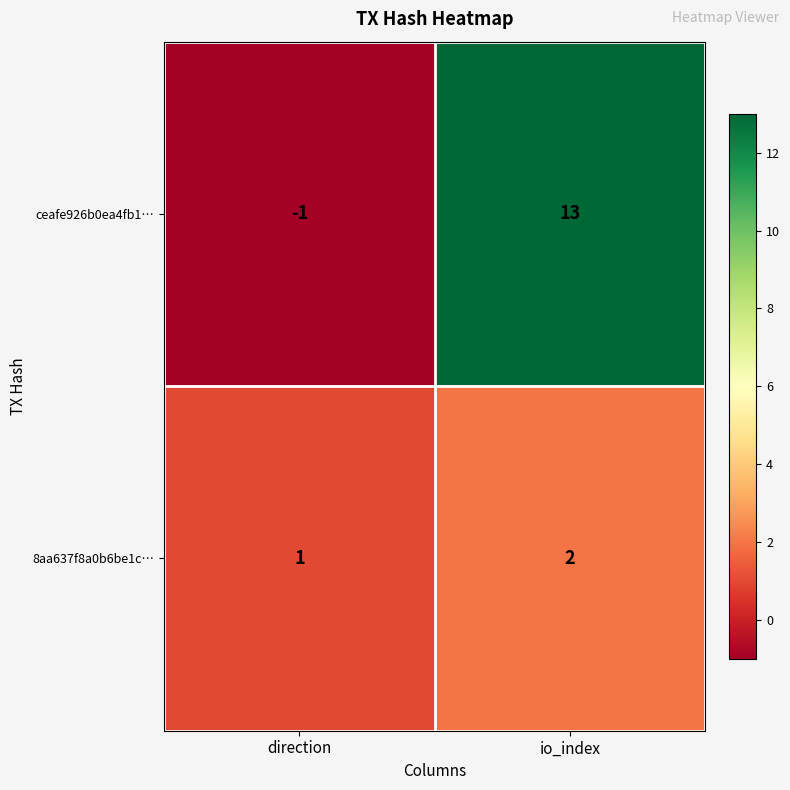

The ceafe926b0ea4fb1… series shows -1 at direction. True or false?

True